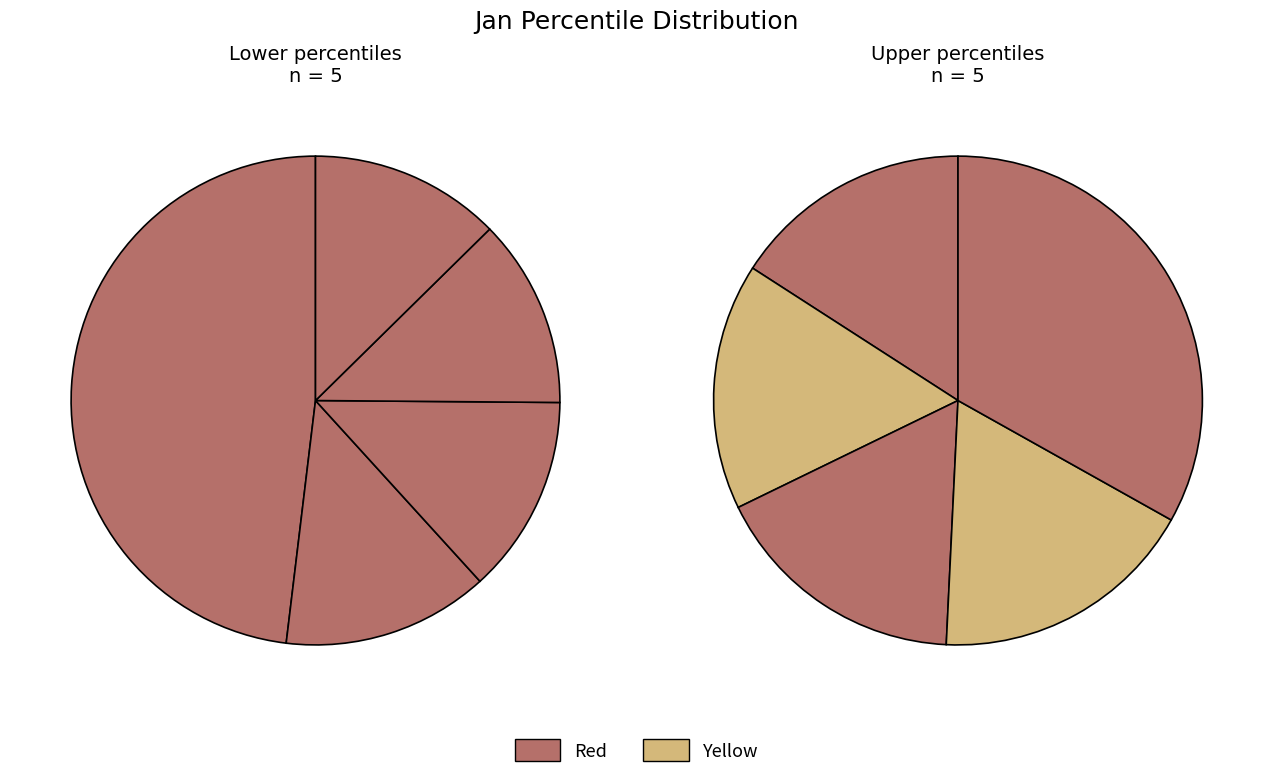

The pct15 slice represents 1% of the pie. True or false?

False